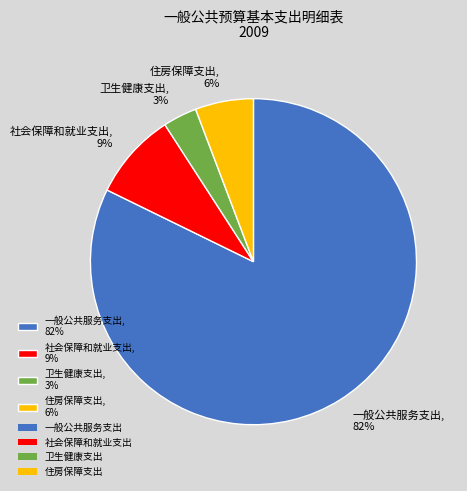

Rank the categories by value from highest to lowest.

一般公共服务支出, 社会保障和就业支出, 住房保障支出, 卫生健康支出